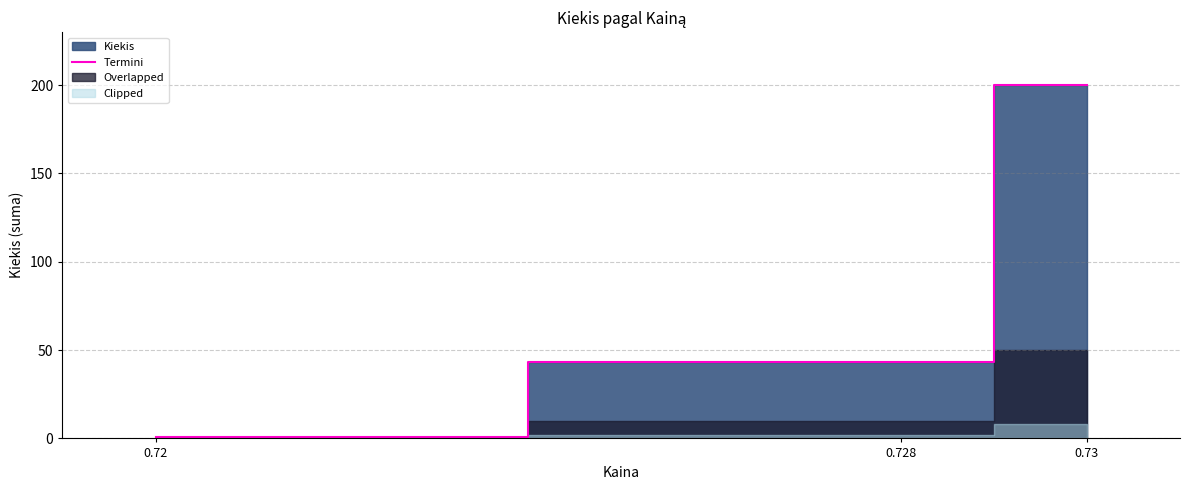

How many data points are less than 43?

1